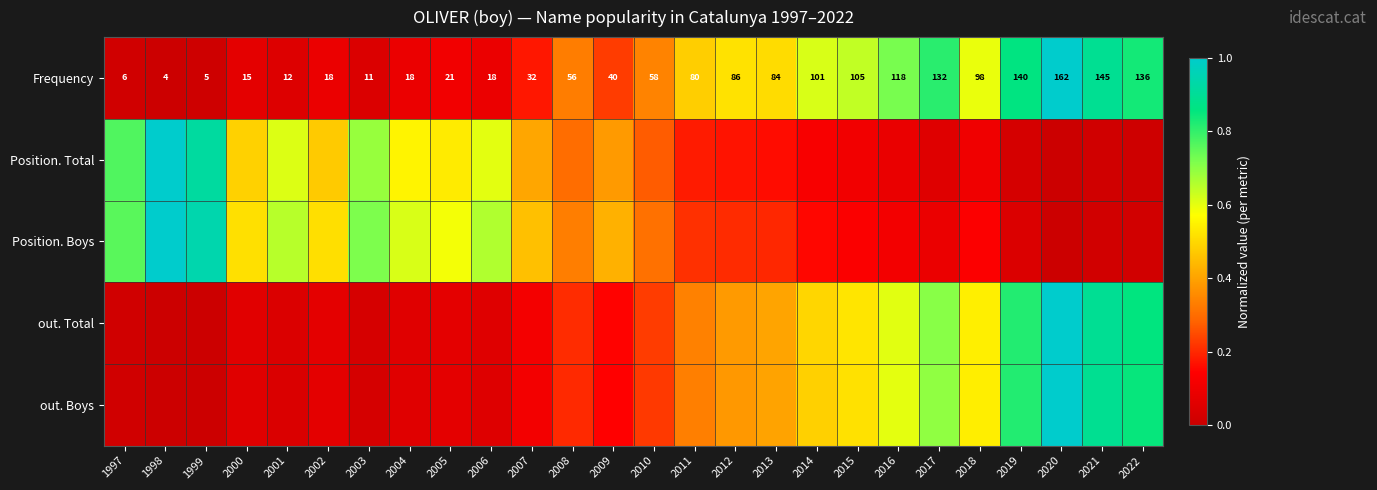

Is the value of Position. Boys at 2013 greater than the value of Position. Total at 2015?

Yes